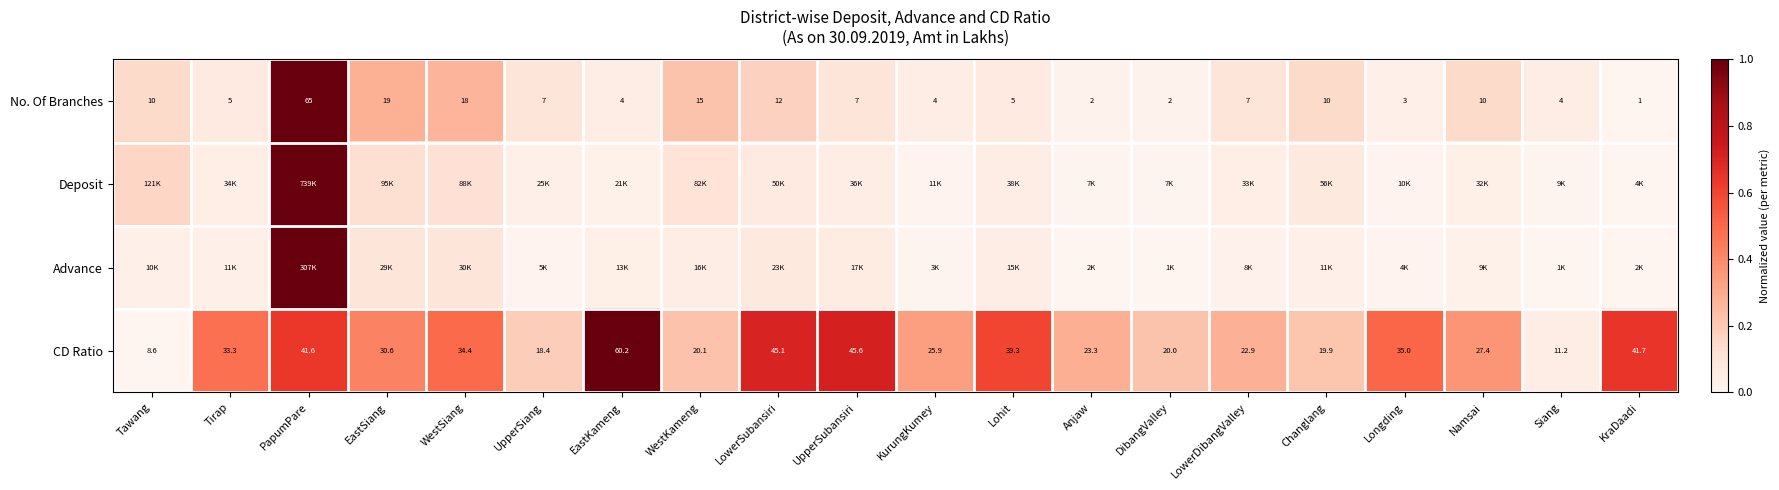

Which category has the lowest value in the No. Of Branches series?

KraDaadi